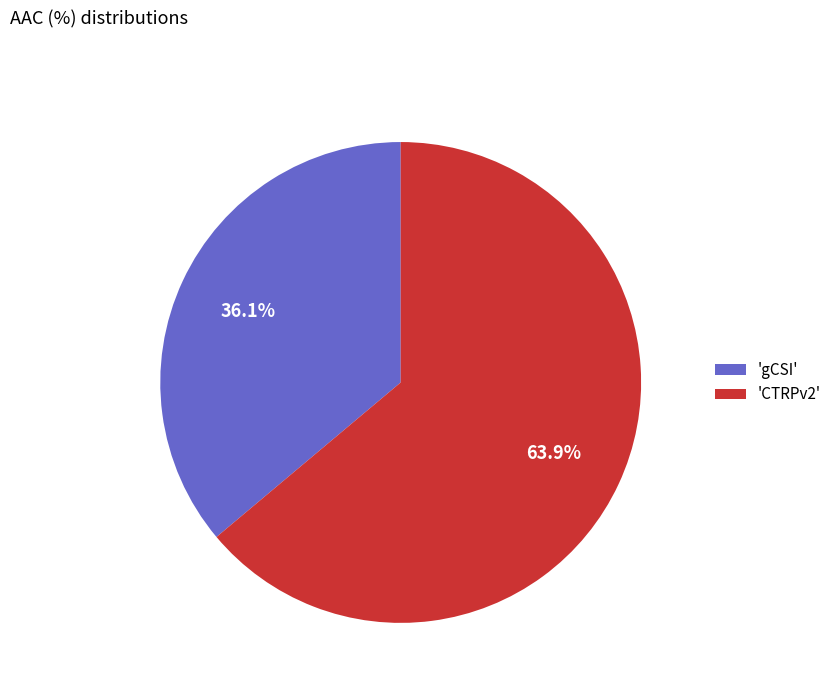

What portion of the pie excludes 'CTRPv2'?

36.1%